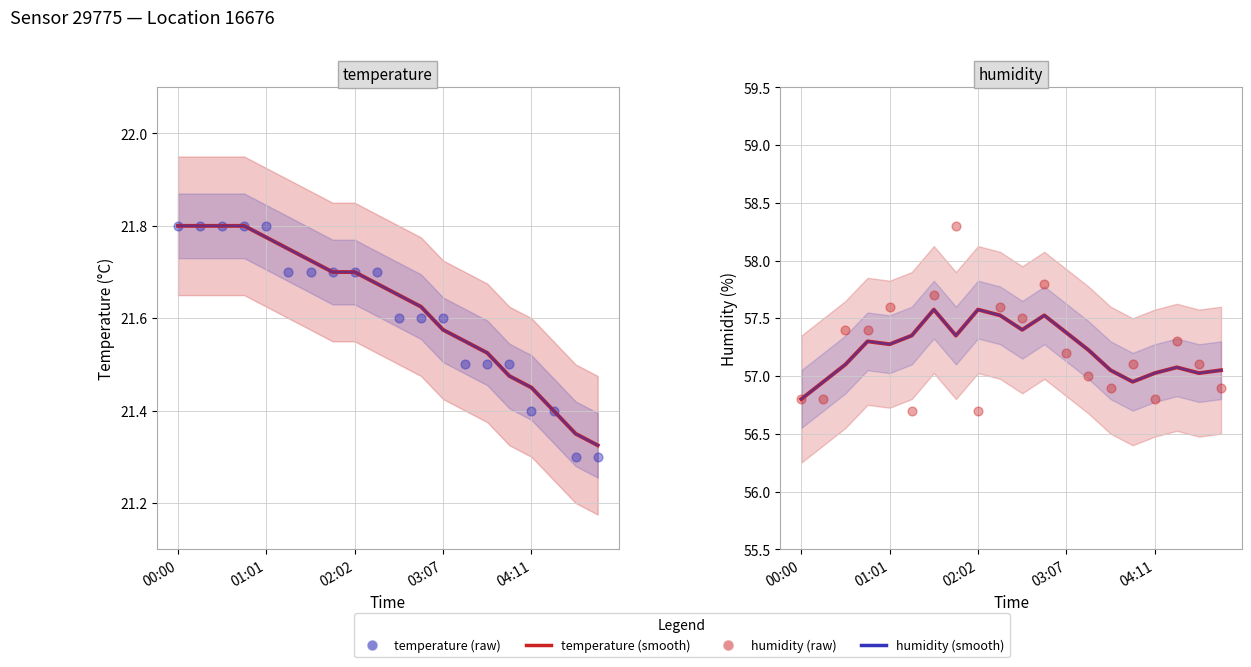

At how many categories does at least one series exceed 55?

20